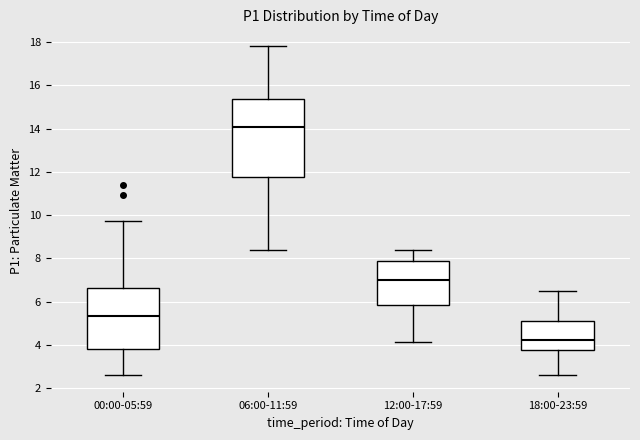

Which box has the lowest median line?

18:00-23:59